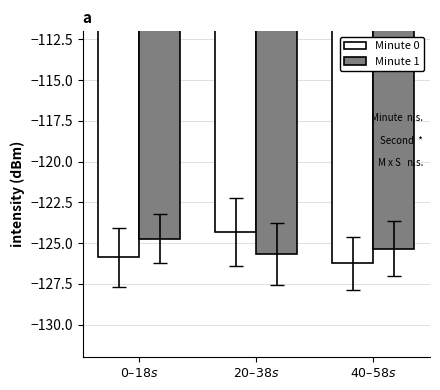

The value of Minute 1 at $\it{40–58s}$ is -125.3. True or false?

True